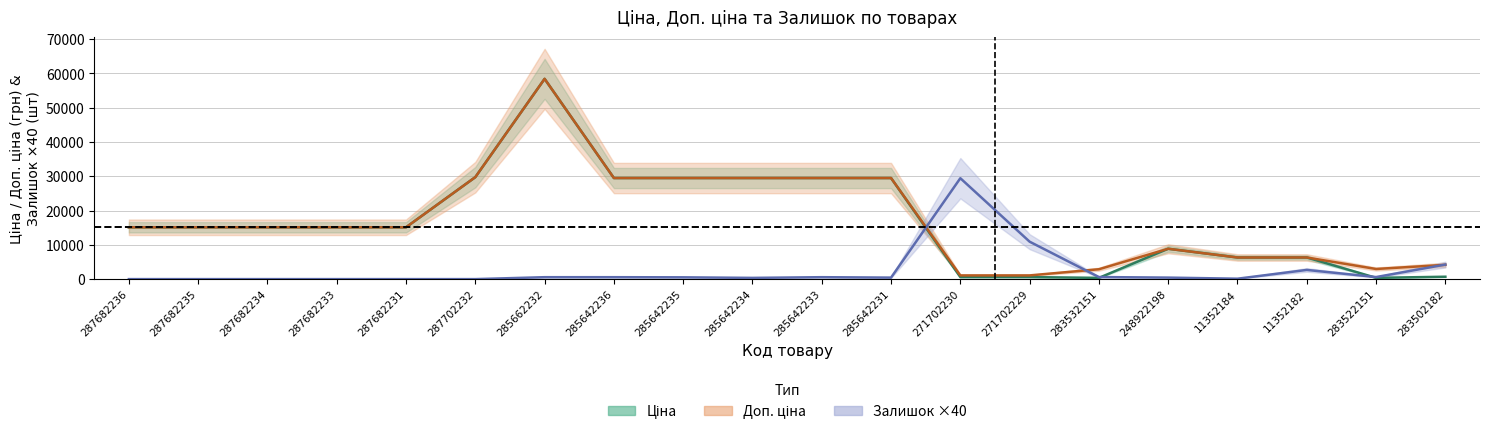

What is the average value of the Ціна series?

16765.4